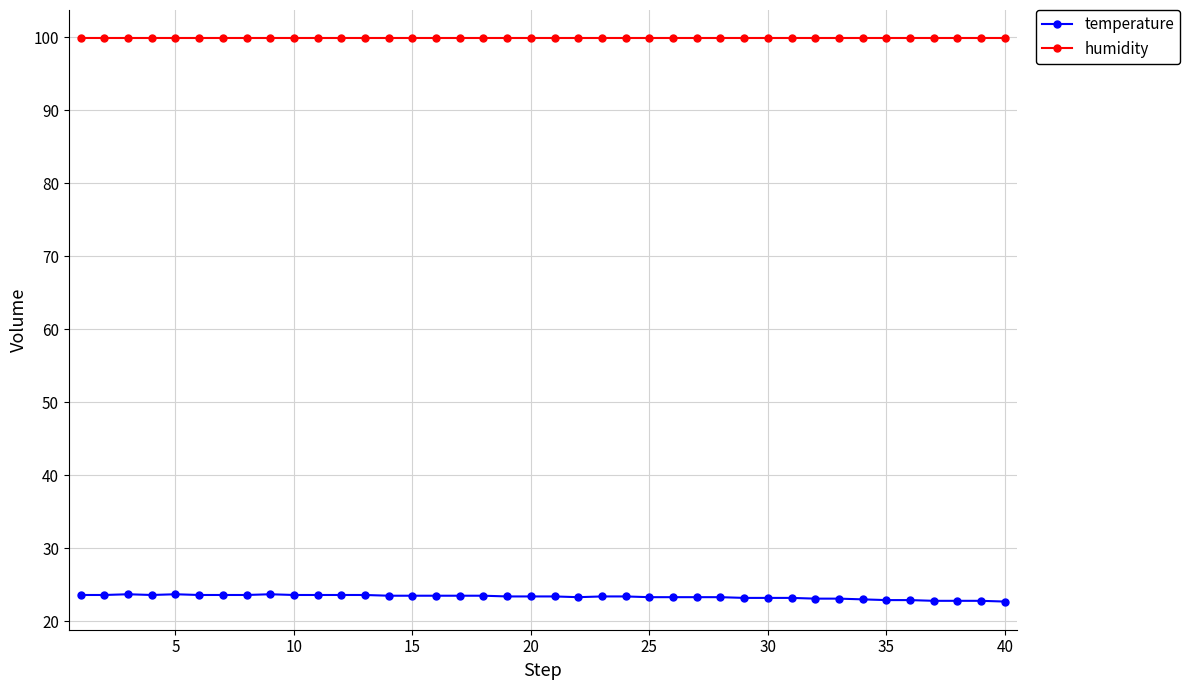

What is the sum of all humidity values?

3996.0